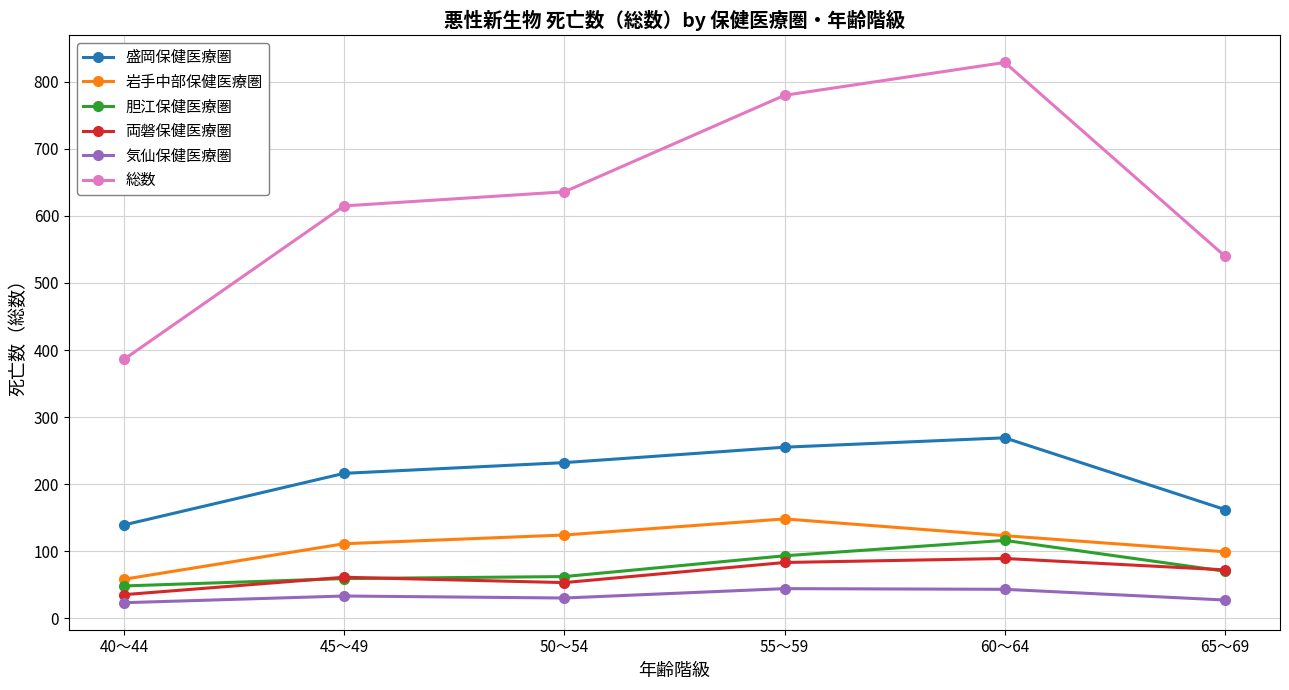

How many interior local valleys does the 両磐保健医療圏 series have?

1